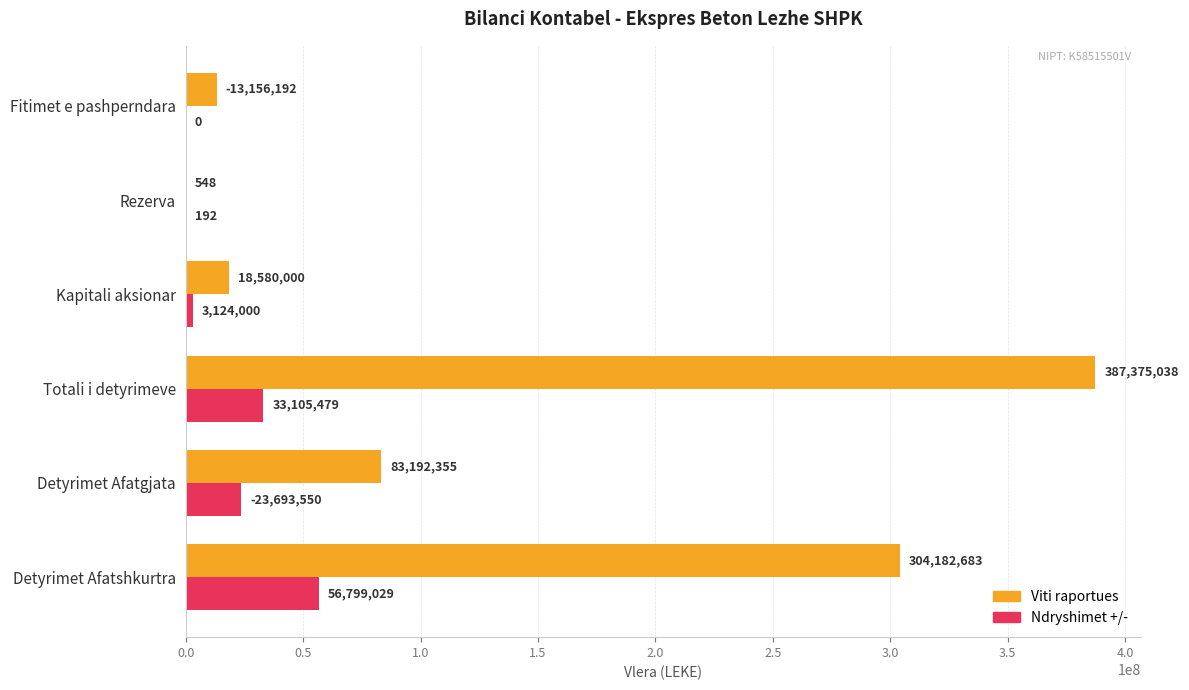

True or false: Viti raportues has a value of 5981547.4 at Kapitali aksionar.

False